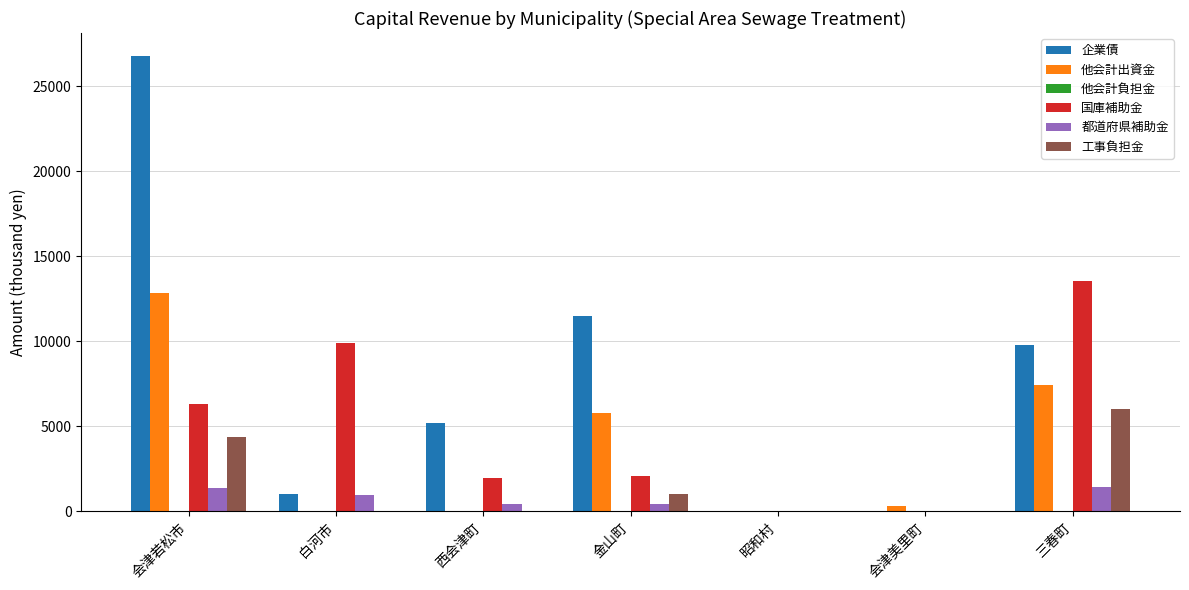

What is the maximum value for 工事負担金?

6000